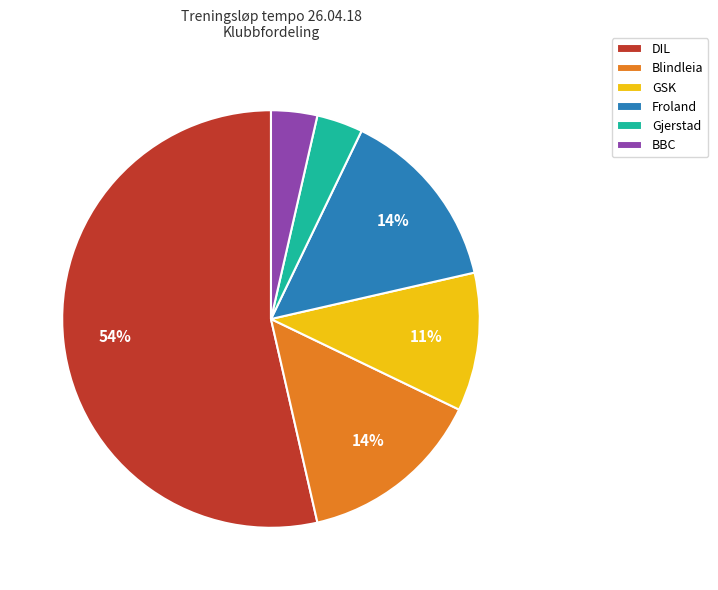

The DIL slice represents 54% of the pie. True or false?

True